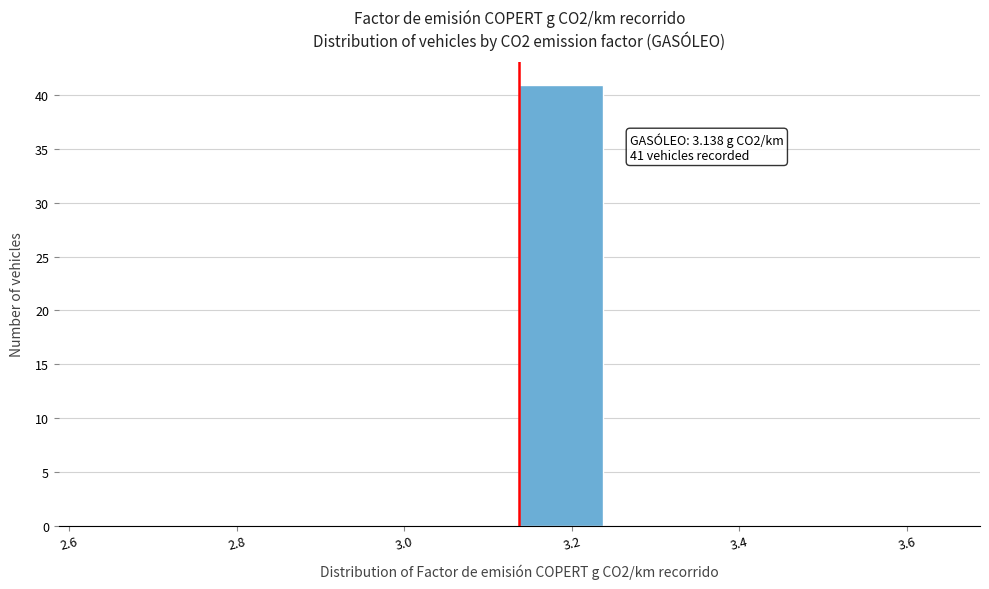

Which range on the x-axis has the tallest bar?

3.14 to 3.24